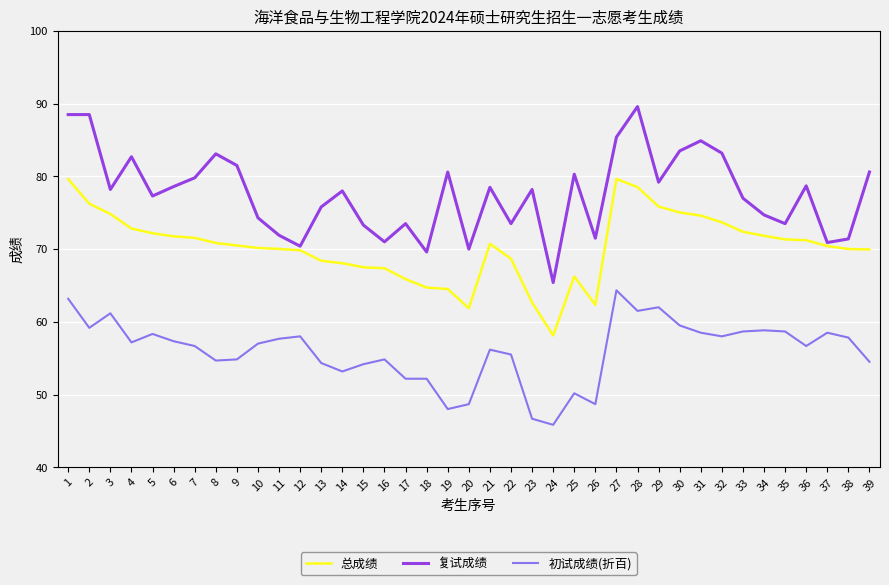

What is the difference between the maximum and minimum values in the 复试成绩 series?

24.2